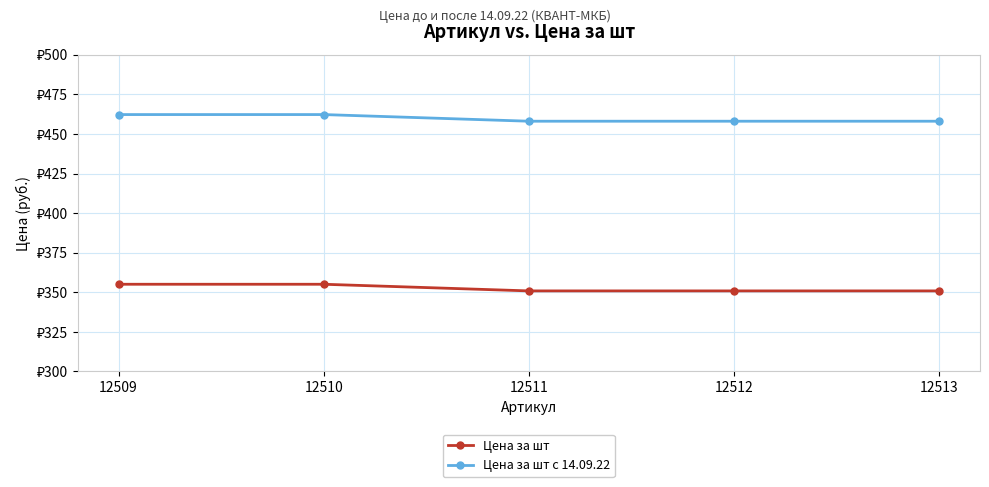

The Цена за шт с 14.09.22 series shows 458.1 at 12512. True or false?

True